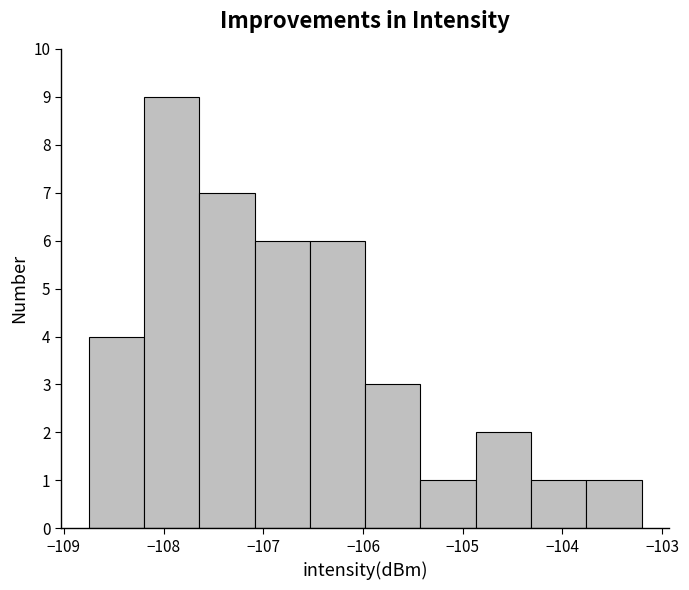

Over which range of the x-axis is the bar tallest?

-108.2 to -107.6